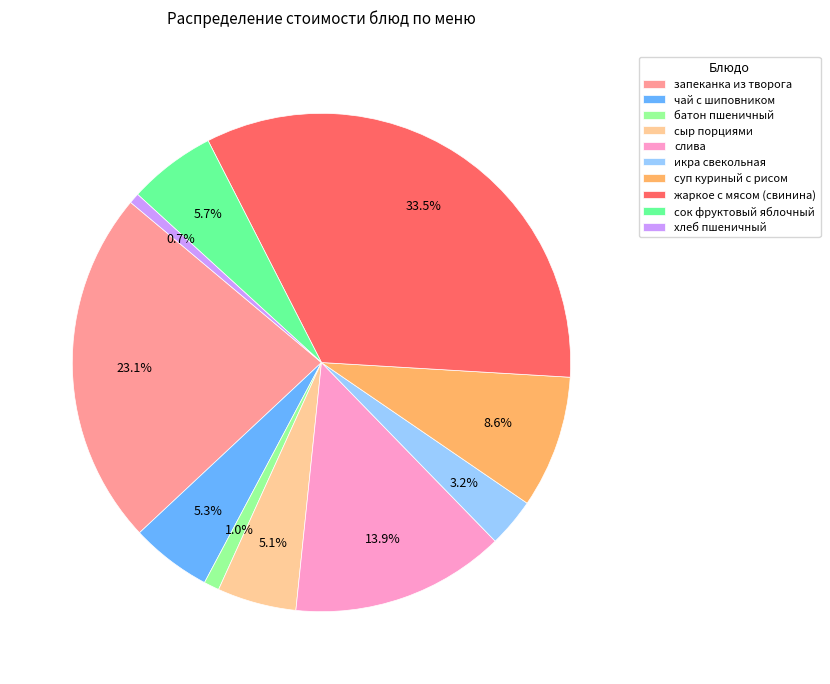

How many segments does this pie chart have?

10